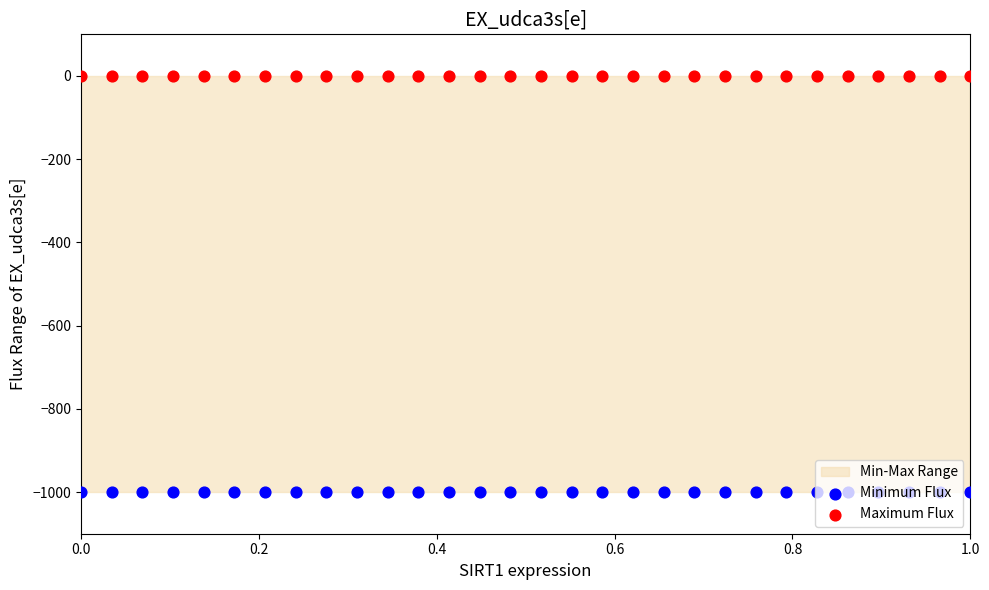

Which series reaches the minimum Y coordinate?

Minimum Flux